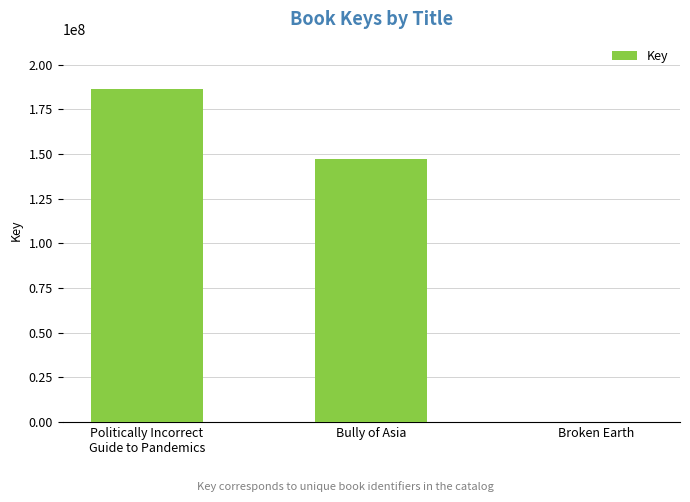

Approximately how many times larger is the value at Politically Incorrect
Guide to Pandemics compared to Bully of Asia?

1.3